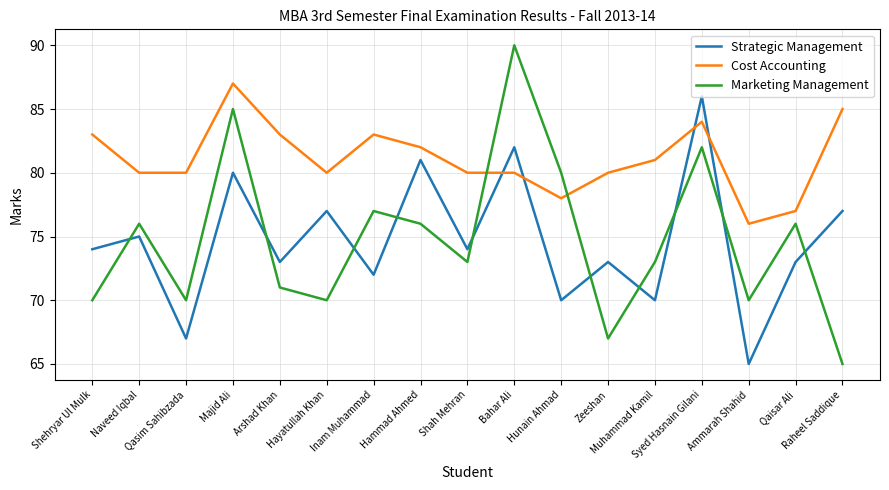

How many intersections are there between Cost Accounting and Marketing Management?

2